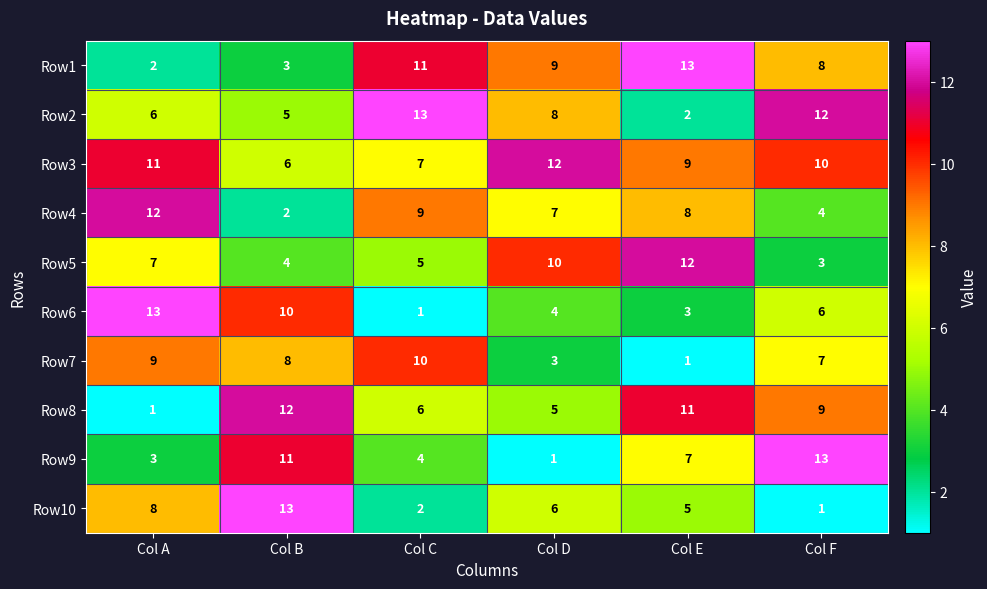

What is the greatest value displayed?

13